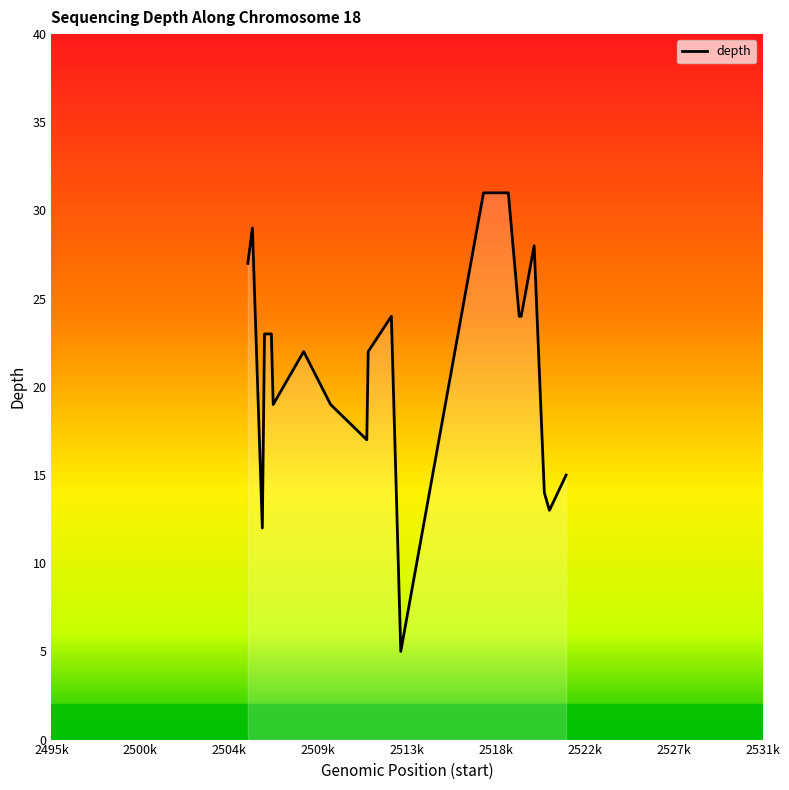

What is the difference between the maximum and minimum values?

26